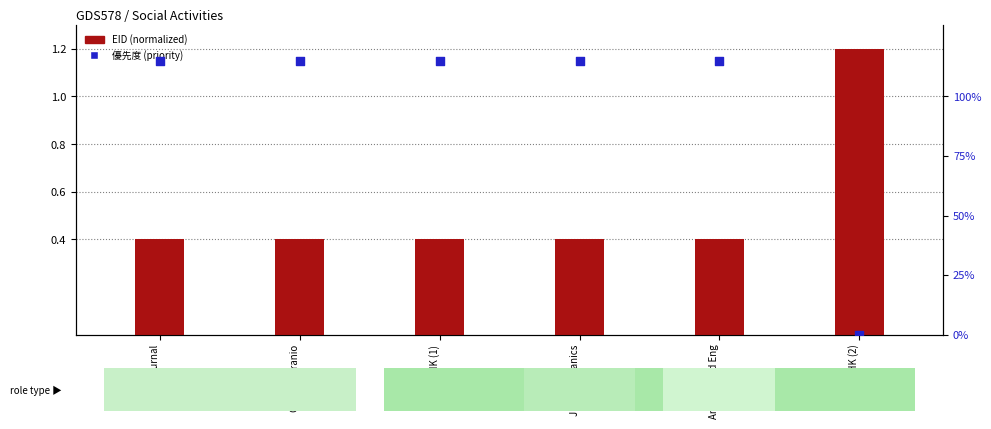

Which series contains the highest Y value?

EID (normalized)